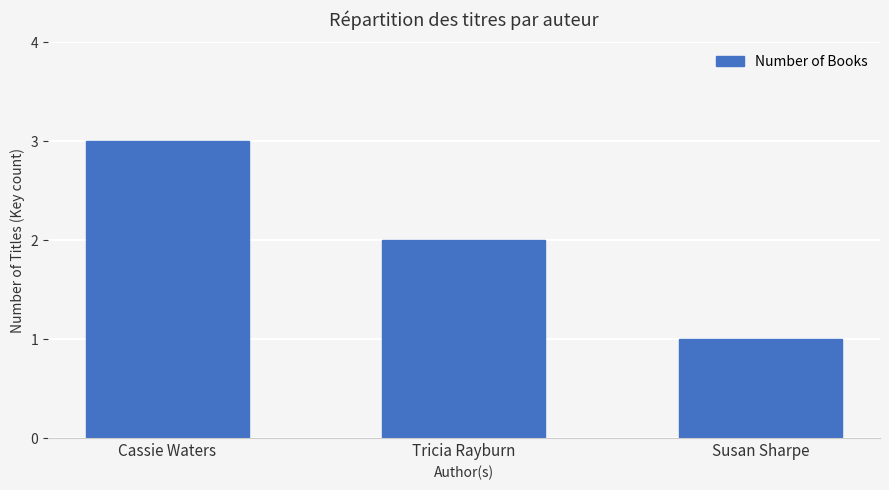

What is the average value?

2